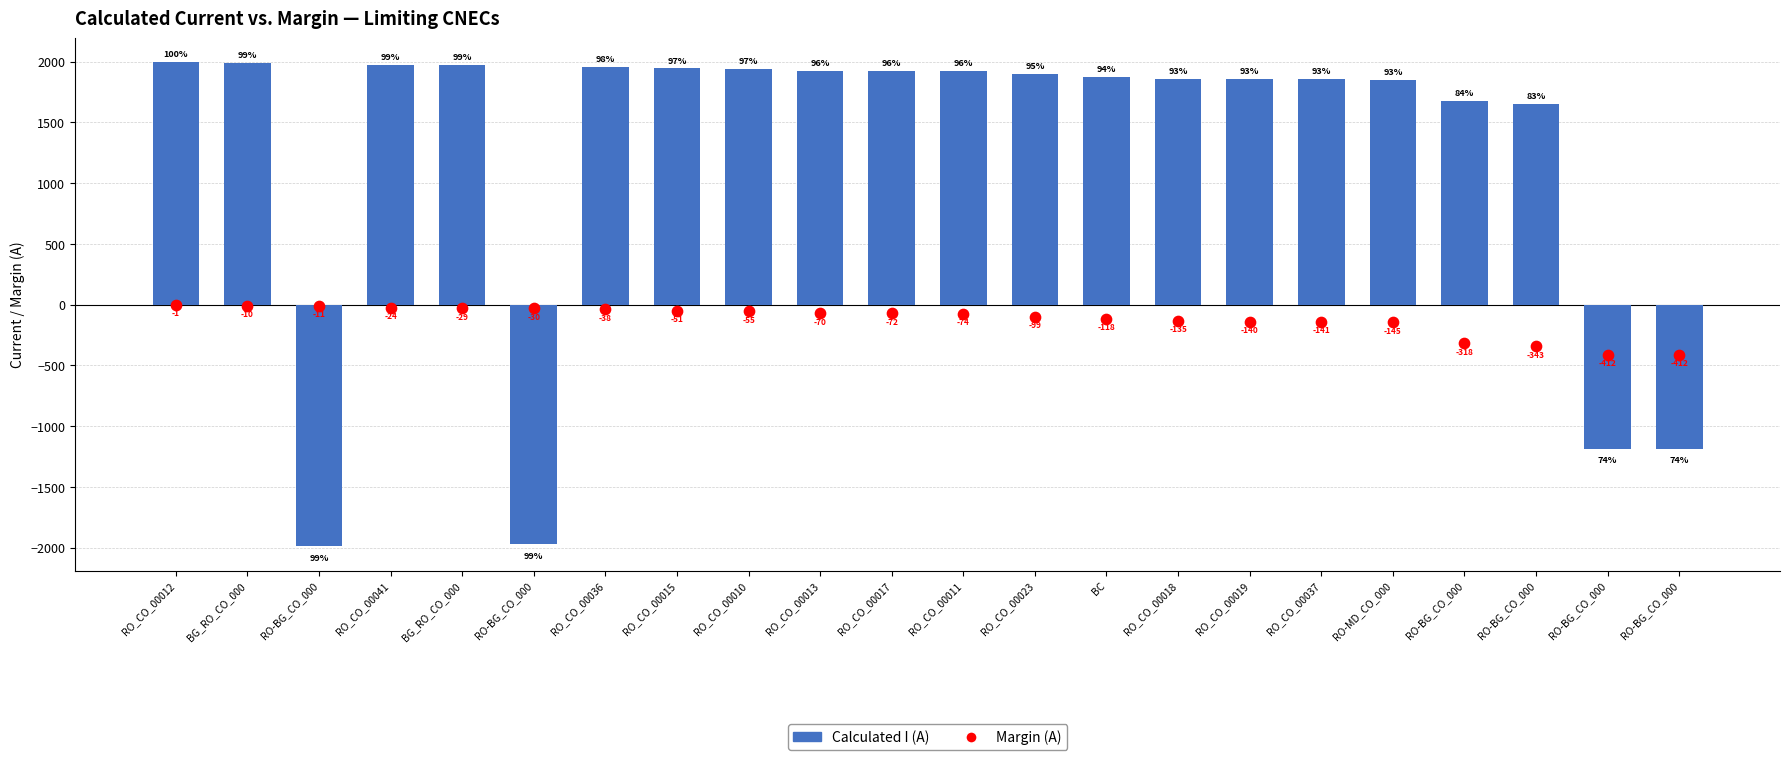

Is the value of Calculated I (A) at RO_CO_00015 greater than the value of Margin (A) at RO_CO_00017?

Yes